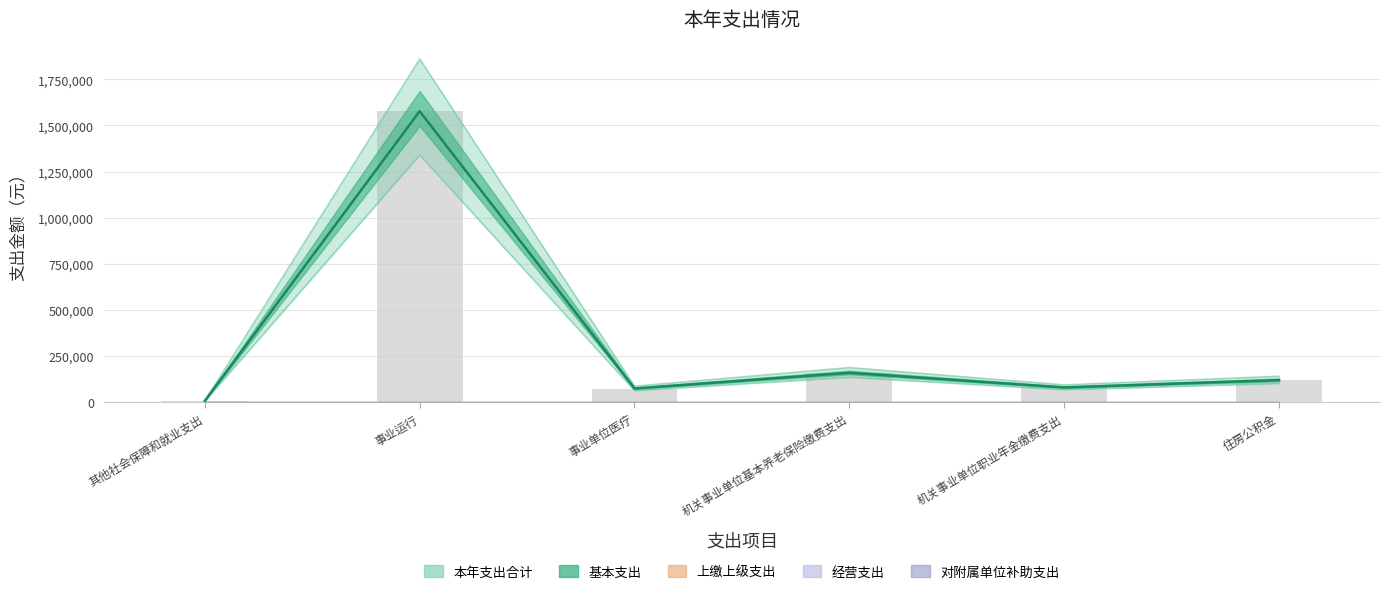

How many groups of bars are there?

6